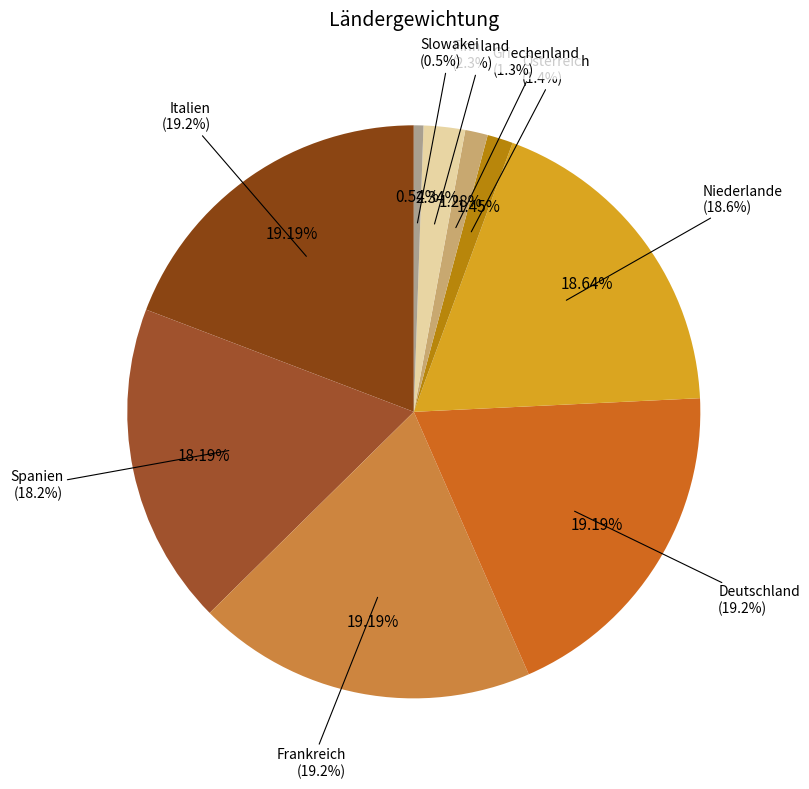

What percentage is NOT represented by Frankreich?

80.8%